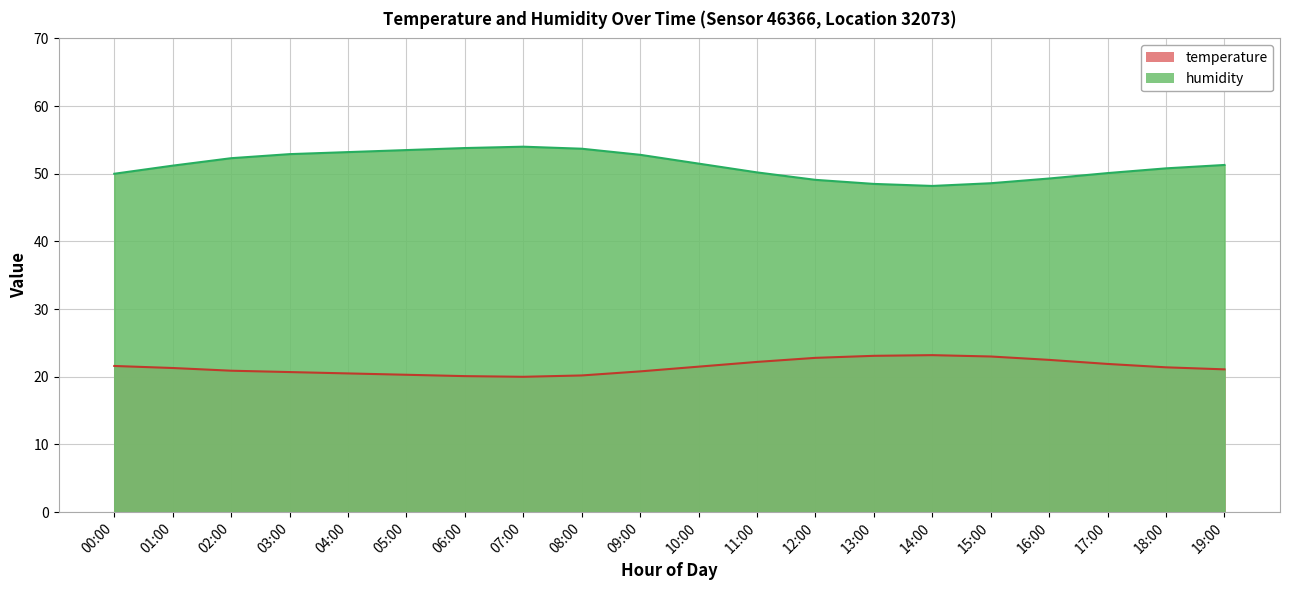

Is it true that humidity equals 90.2 at 03:00?

False